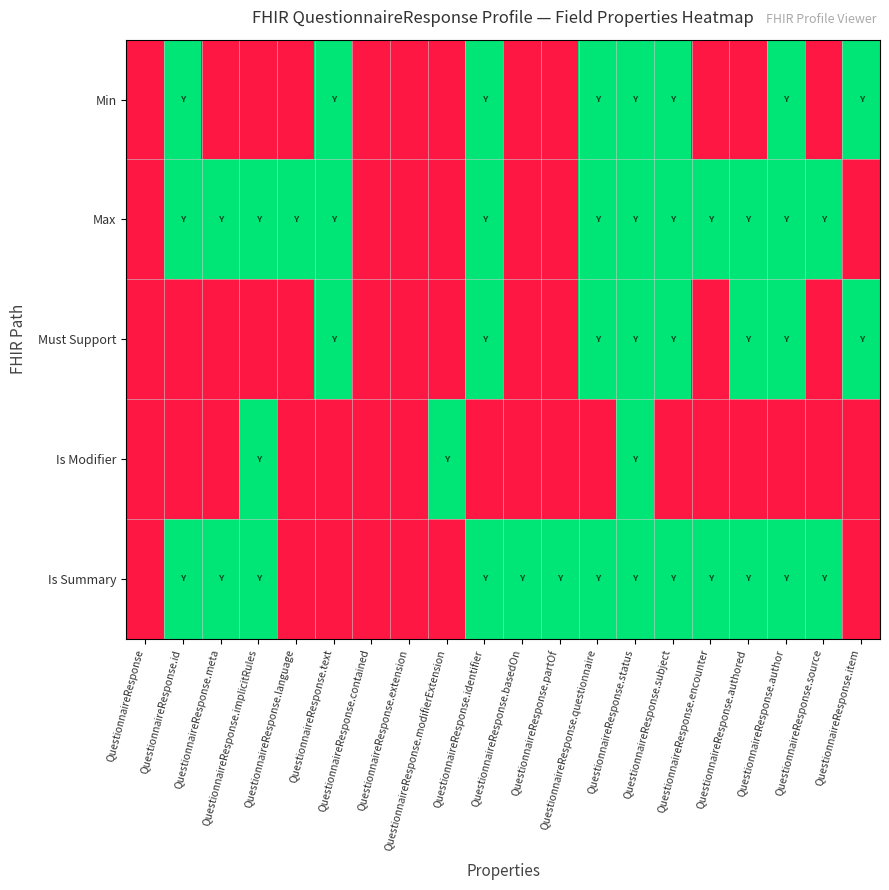

Reading left to right, list all the values displayed in this chart.

Min: QuestionnaireResponse=0	QuestionnaireResponse.id=1	QuestionnaireResponse.meta=0	QuestionnaireResponse.implicitRules=0	QuestionnaireResponse.language=0	QuestionnaireResponse.text=1	QuestionnaireResponse.contained=0	QuestionnaireResponse.extension=0	QuestionnaireResponse.modifierExtension=0	QuestionnaireResponse.identifier=1	QuestionnaireResponse.basedOn=0	QuestionnaireResponse.partOf=0	QuestionnaireResponse.questionnaire=1	QuestionnaireResponse.status=1	QuestionnaireResponse.subject=1	QuestionnaireResponse.encounter=0	QuestionnaireResponse.authored=0	QuestionnaireResponse.author=1	QuestionnaireResponse.source=0	QuestionnaireResponse.item=1
Max: QuestionnaireResponse=0	QuestionnaireResponse.id=1	QuestionnaireResponse.meta=1	QuestionnaireResponse.implicitRules=1	QuestionnaireResponse.language=1	QuestionnaireResponse.text=1	QuestionnaireResponse.contained=0	QuestionnaireResponse.extension=0	QuestionnaireResponse.modifierExtension=0	QuestionnaireResponse.identifier=1	QuestionnaireResponse.basedOn=0	QuestionnaireResponse.partOf=0	QuestionnaireResponse.questionnaire=1	QuestionnaireResponse.status=1	QuestionnaireResponse.subject=1	QuestionnaireResponse.encounter=1	QuestionnaireResponse.authored=1	QuestionnaireResponse.author=1	QuestionnaireResponse.source=1	QuestionnaireResponse.item=0
Must Support: QuestionnaireResponse=0	QuestionnaireResponse.id=0	QuestionnaireResponse.meta=0	QuestionnaireResponse.implicitRules=0	QuestionnaireResponse.language=0	QuestionnaireResponse.text=1	QuestionnaireResponse.contained=0	QuestionnaireResponse.extension=0	QuestionnaireResponse.modifierExtension=0	QuestionnaireResponse.identifier=1	QuestionnaireResponse.basedOn=0	QuestionnaireResponse.partOf=0	QuestionnaireResponse.questionnaire=1	QuestionnaireResponse.status=1	QuestionnaireResponse.subject=1	QuestionnaireResponse.encounter=0	QuestionnaireResponse.authored=1	QuestionnaireResponse.author=1	QuestionnaireResponse.source=0	QuestionnaireResponse.item=1
Is Modifier: QuestionnaireResponse=0	QuestionnaireResponse.id=0	QuestionnaireResponse.meta=0	QuestionnaireResponse.implicitRules=1	QuestionnaireResponse.language=0	QuestionnaireResponse.text=0	QuestionnaireResponse.contained=0	QuestionnaireResponse.extension=0	QuestionnaireResponse.modifierExtension=1	QuestionnaireResponse.identifier=0	QuestionnaireResponse.basedOn=0	QuestionnaireResponse.partOf=0	QuestionnaireResponse.questionnaire=0	QuestionnaireResponse.status=1	QuestionnaireResponse.subject=0	QuestionnaireResponse.encounter=0	QuestionnaireResponse.authored=0	QuestionnaireResponse.author=0	QuestionnaireResponse.source=0	QuestionnaireResponse.item=0
Is Summary: QuestionnaireResponse=0	QuestionnaireResponse.id=1	QuestionnaireResponse.meta=1	QuestionnaireResponse.implicitRules=1	QuestionnaireResponse.language=0	QuestionnaireResponse.text=0	QuestionnaireResponse.contained=0	QuestionnaireResponse.extension=0	QuestionnaireResponse.modifierExtension=0	QuestionnaireResponse.identifier=1	QuestionnaireResponse.basedOn=1	QuestionnaireResponse.partOf=1	QuestionnaireResponse.questionnaire=1	QuestionnaireResponse.status=1	QuestionnaireResponse.subject=1	QuestionnaireResponse.encounter=1	QuestionnaireResponse.authored=1	QuestionnaireResponse.author=1	QuestionnaireResponse.source=1	QuestionnaireResponse.item=0